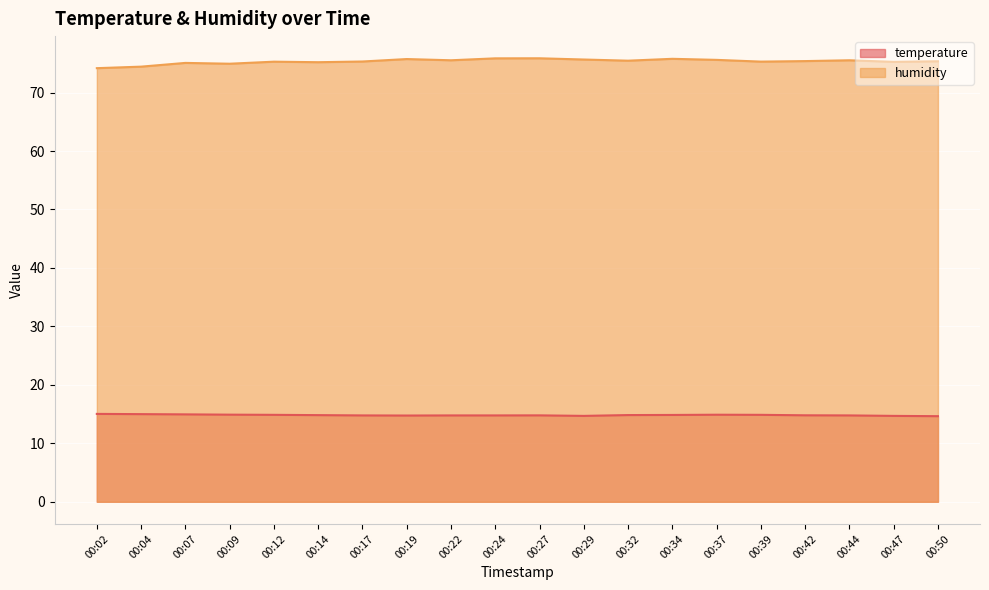

Which series changed the most between 00:02 and 00:19?

humidity